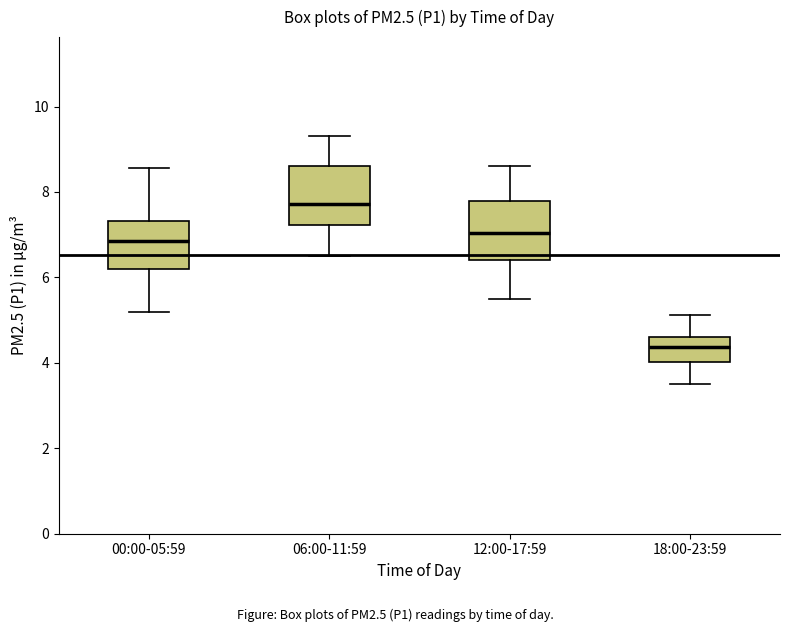

Reading left to right, read every box against the y-axis: the position of its median line, the range the box covers, and the ends of its whiskers. The values are not printed on the chart, so give them approximately, as read against the axis.

00:00-05:59: median 6.8, box 6.2 to 7.4, whiskers 5.2 to 8.6
06:00-11:59: median 7.8, box 7.2 to 8.6, whiskers 6.6 to 9.4
12:00-17:59: median 7.0, box 6.4 to 7.8, whiskers 5.6 to 8.6
18:00-23:59: median 4.4, box 4.0 to 4.6, whiskers 3.6 to 5.2